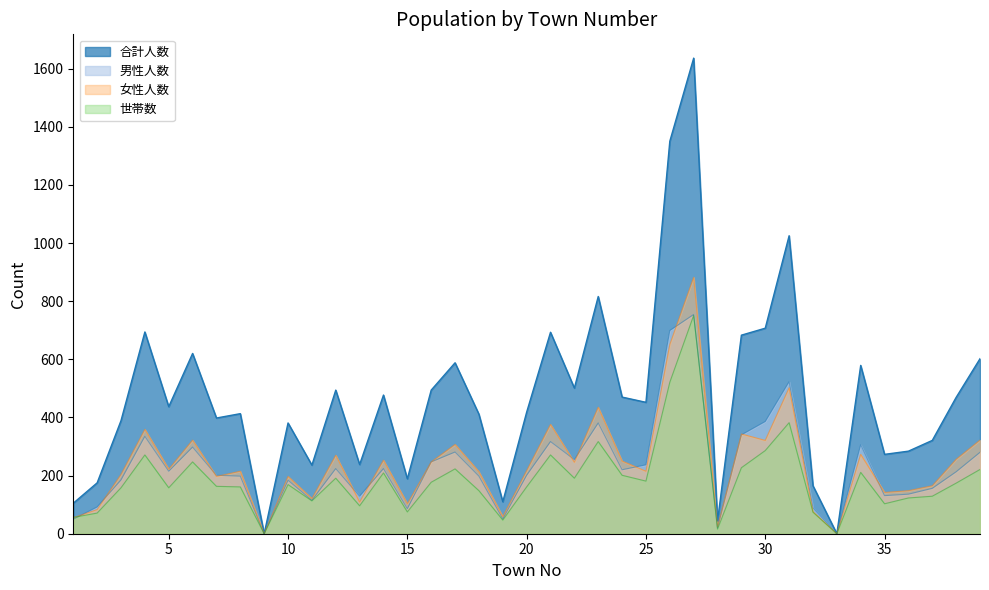

What is the total value across all series at 21?

1657